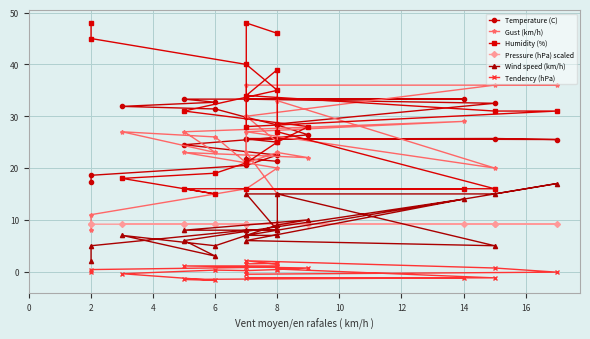

How many interior local valleys does the Wind speed (km/h) series have?

4